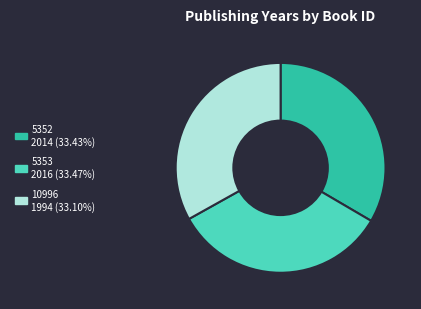

Does any single category account for the majority?

No